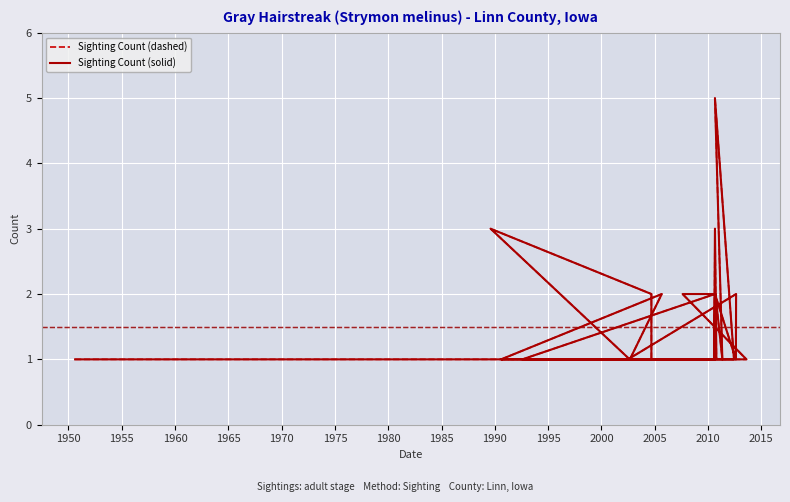

Is this an area chart (filled region under the line)?

No